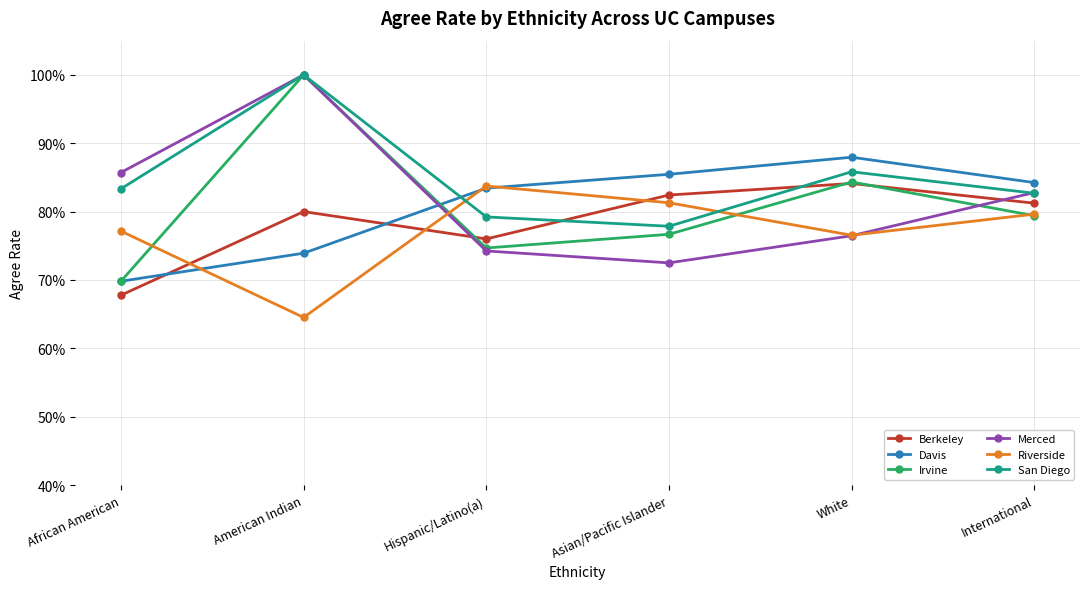

Which has a higher value, Asian/Pacific Islander or African American?

Asian/Pacific Islander